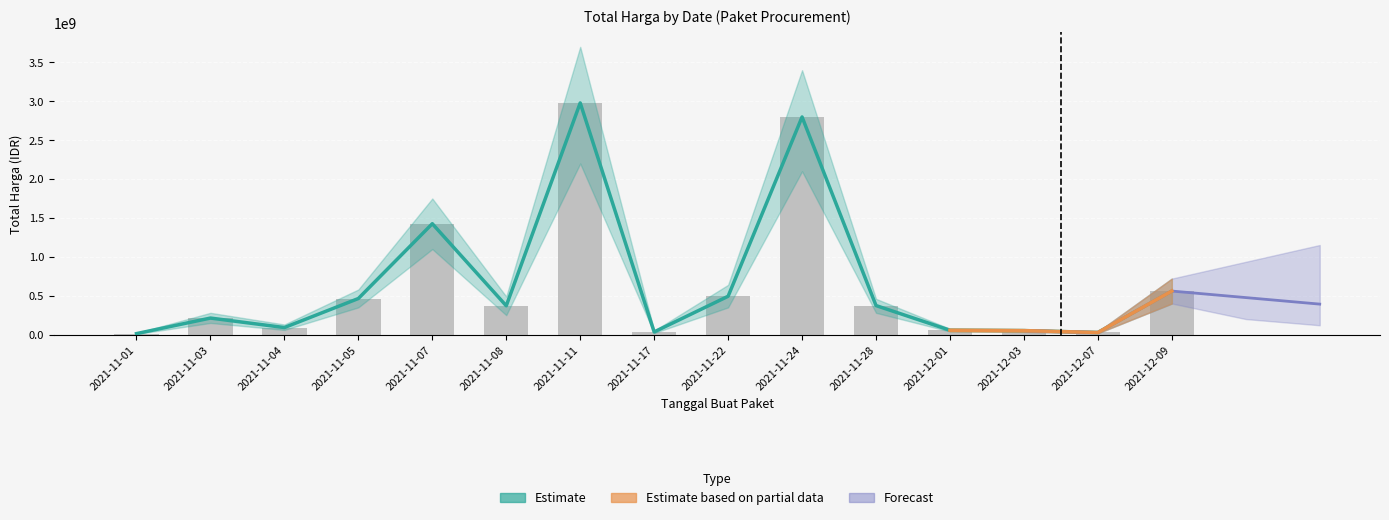

Rank the categories by value from highest to lowest.

2021-11-11, 2021-11-24, 2021-11-07, 2021-12-09, 2021-11-22, 2021-11-05, 2021-11-28, 2021-11-08, 2021-11-03, 2021-11-04, 2021-12-01, 2021-12-03, 2021-11-17, 2021-12-07, 2021-11-01